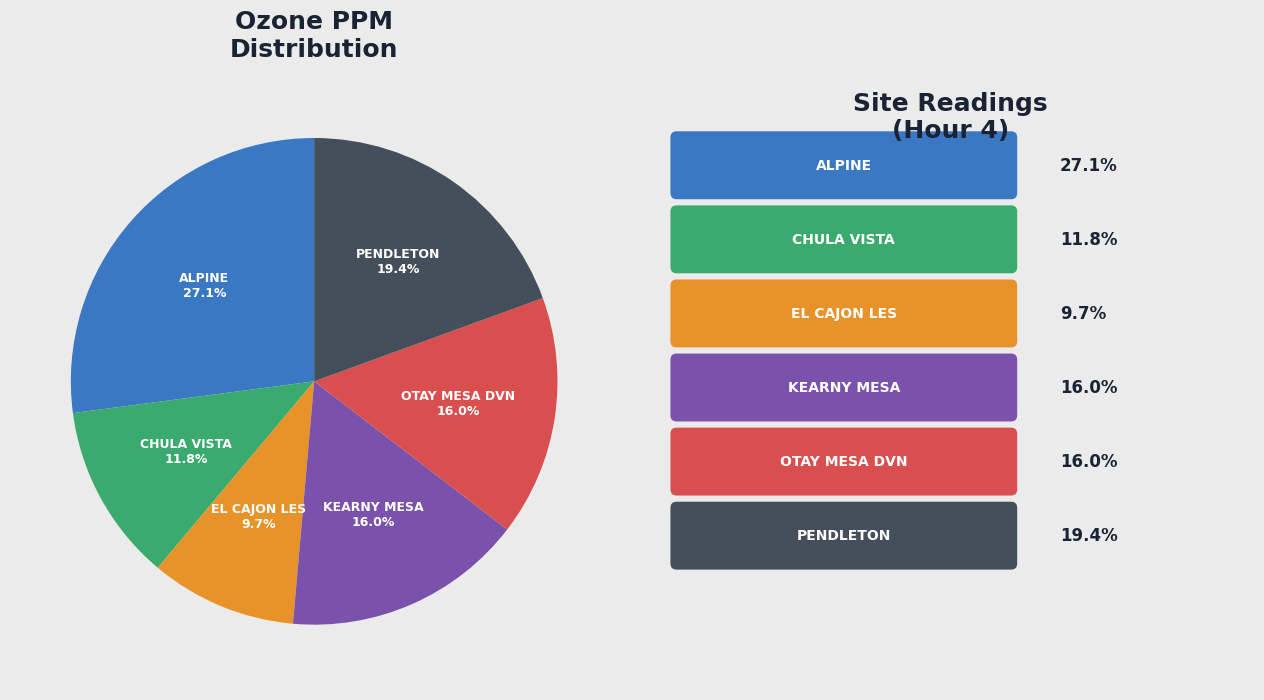

Is there any slice that represents more than half of the pie?

No